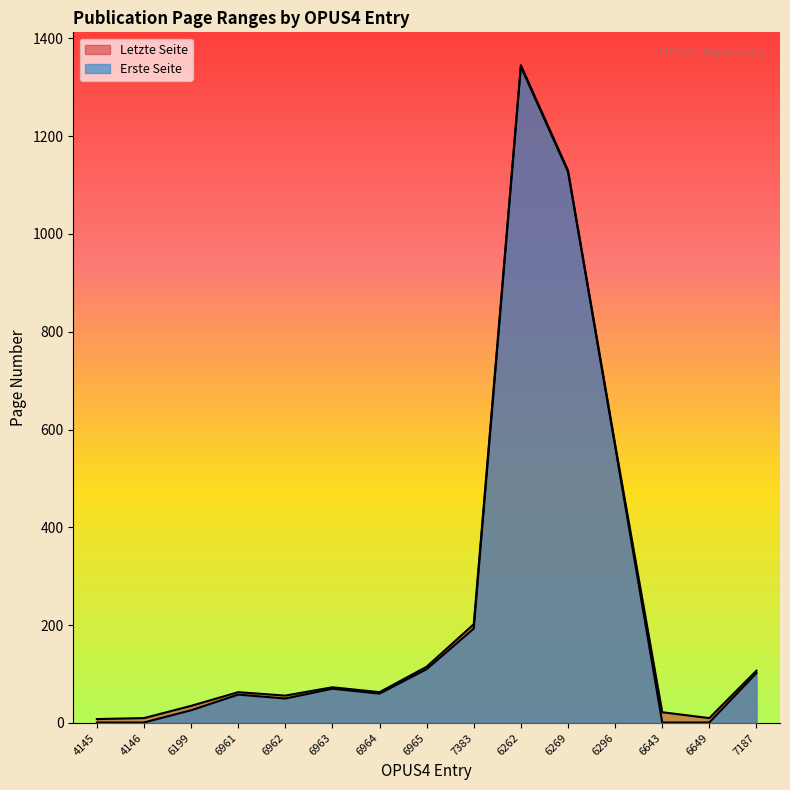

What position from the left is 6643?

13